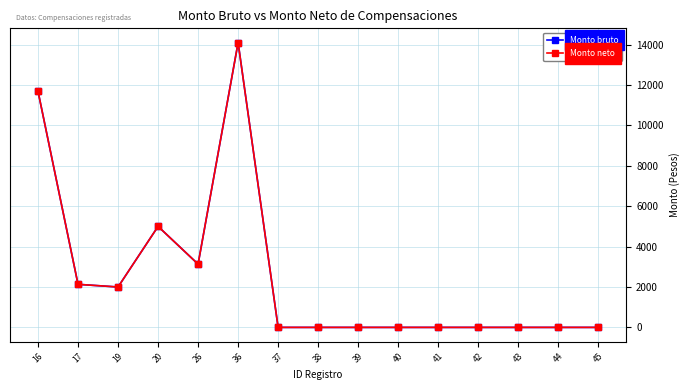

List the labels in order of Monto neto value, smallest first.

37, 38, 39, 40, 41, 42, 43, 44, 45, 19, 17, 26, 20, 16, 36